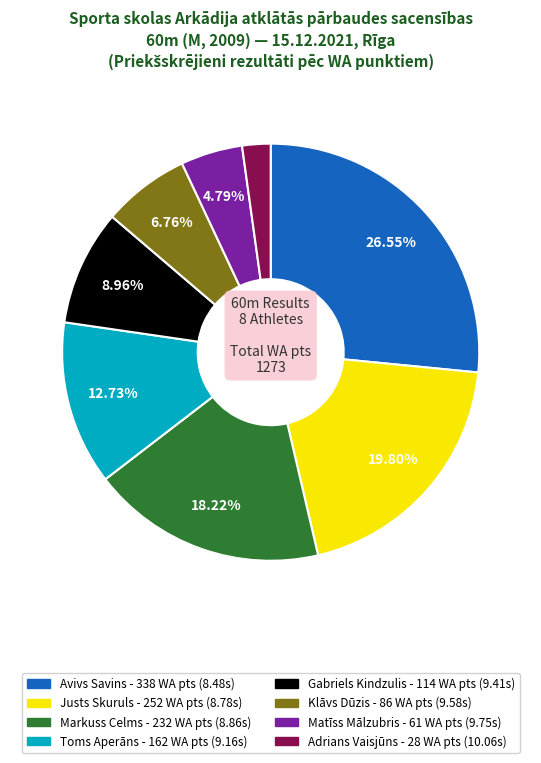

Does Toms Aperāns account for over 50% of the chart?

No